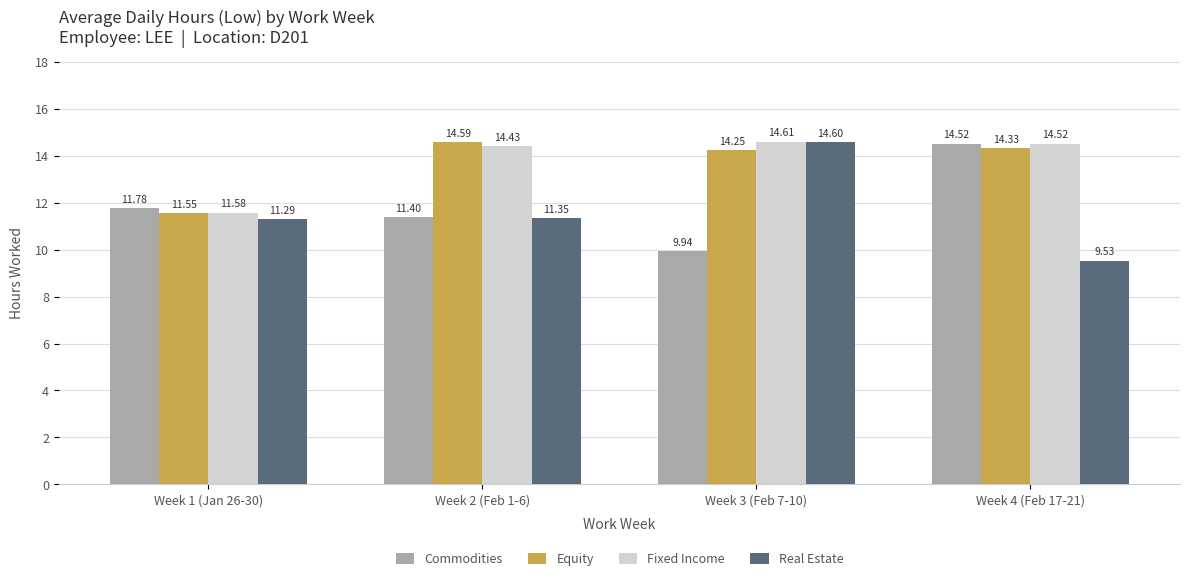

Read the Real Estate value at Week 3 (Feb 7-10).

14.6